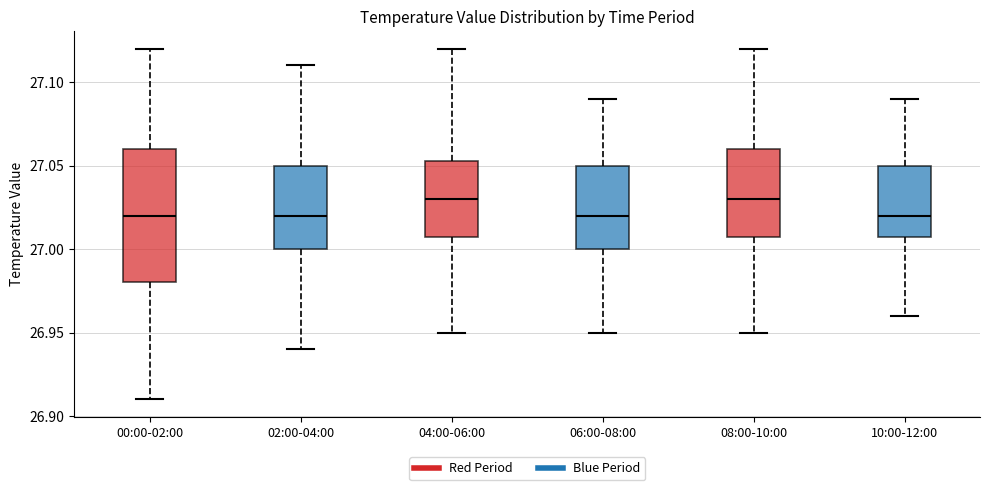

Reading left to right, transcribe this box plot: for each box, give where its median line is, the range the box spans, and where its two whiskers end, as read against the y-axis. The values are not printed on the chart, so give them approximately, as read against the axis.

00:00-02:00: median 27.020, box 26.980 to 27.060, whiskers 26.910 to 27.120
02:00-04:00: median 27.020, box 27.000 to 27.050, whiskers 26.940 to 27.110
04:00-06:00: median 27.030, box 27.010 to 27.055, whiskers 26.950 to 27.120
06:00-08:00: median 27.020, box 27.000 to 27.050, whiskers 26.950 to 27.090
08:00-10:00: median 27.030, box 27.010 to 27.060, whiskers 26.950 to 27.120
10:00-12:00: median 27.020, box 27.010 to 27.050, whiskers 26.960 to 27.090